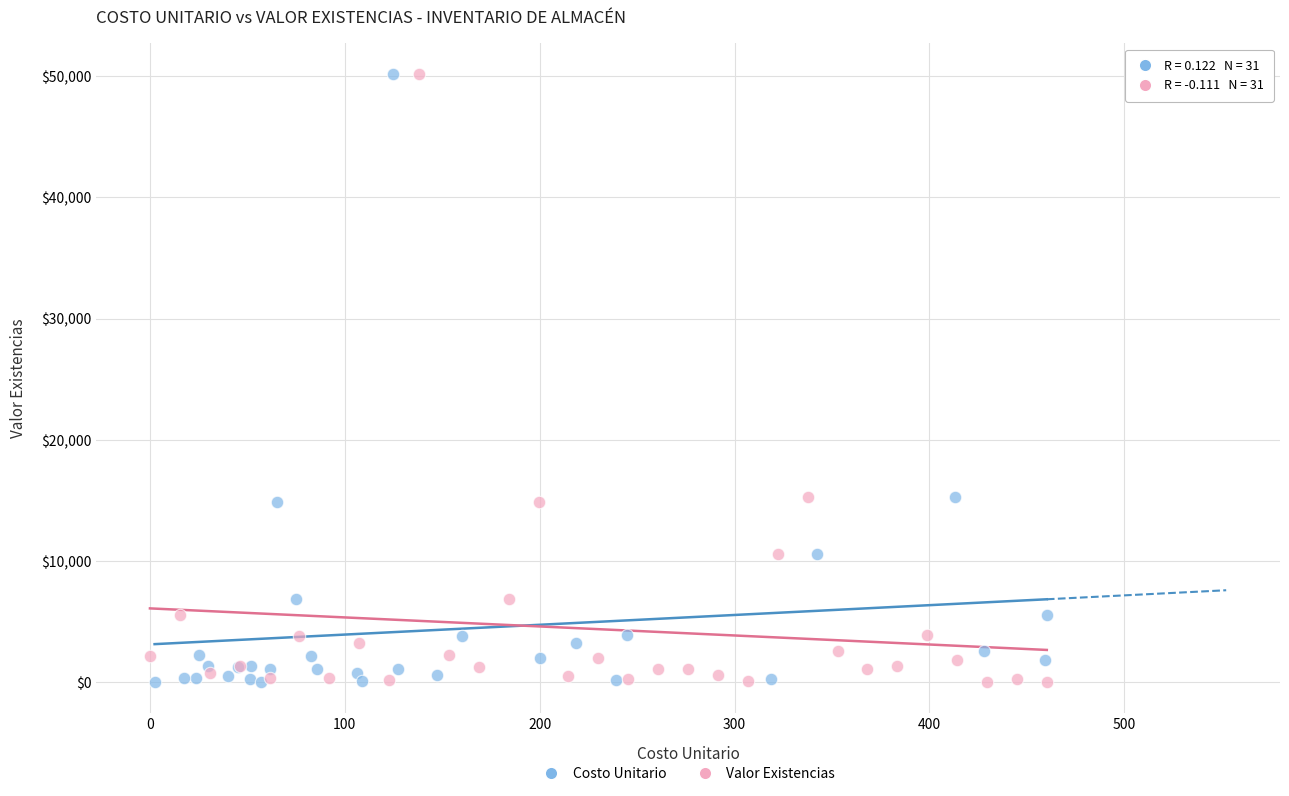

What are all the series names shown in the legend?

Costo Unitario, Valor Existencias